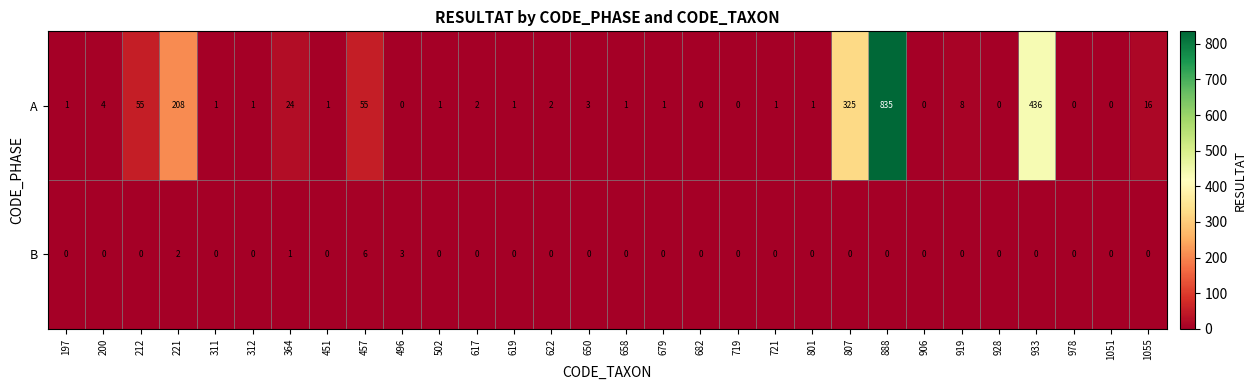

Is it true that B equals 3 at 622?

False